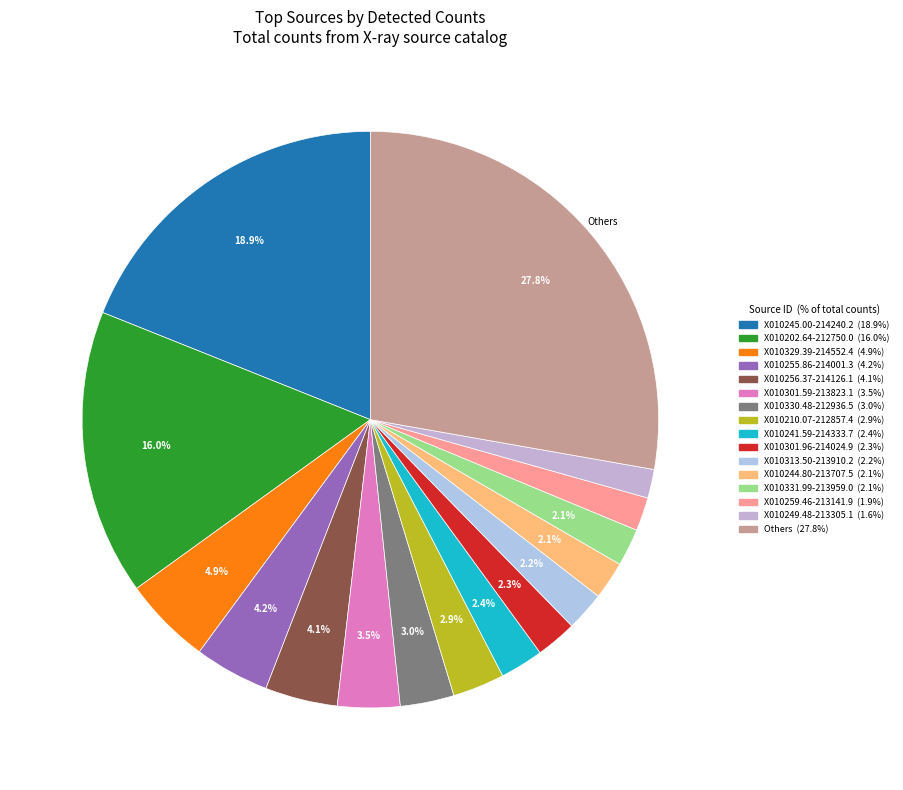

How many slices are in this pie chart?

16